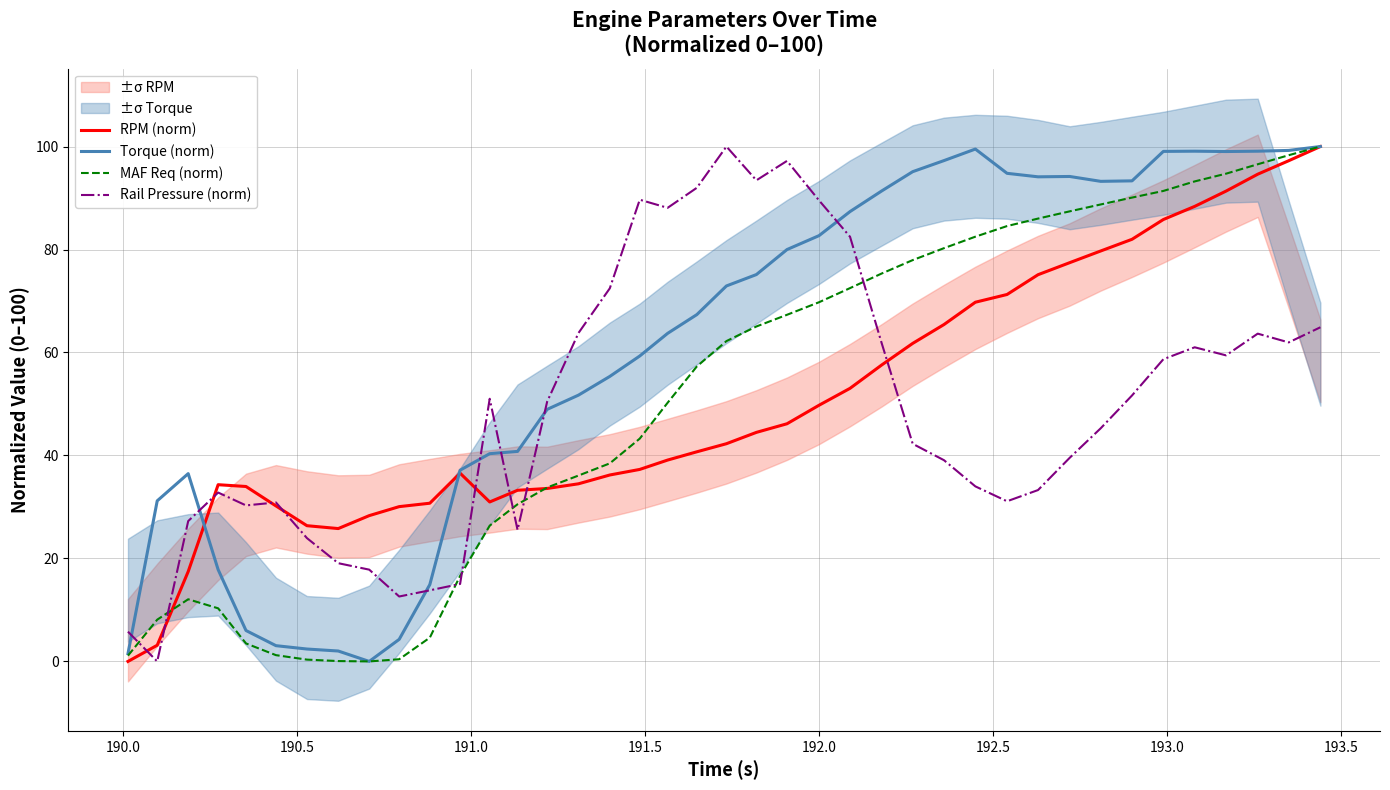

List the series in order of their peak value, highest first.

RPM (norm), Torque (norm), MAF Req (norm), Rail Pressure (norm)